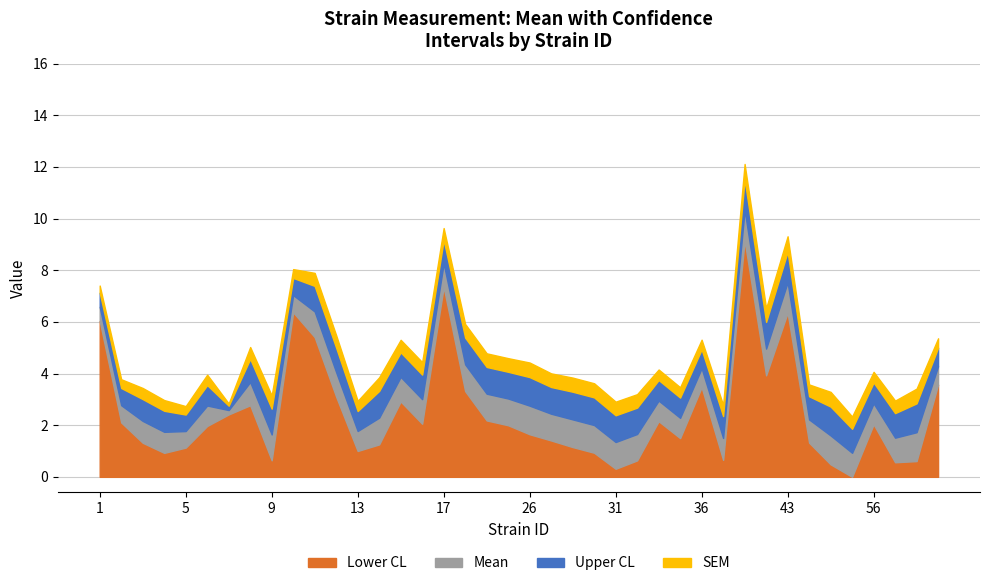

Where is Mean nearest to the value 5?

42